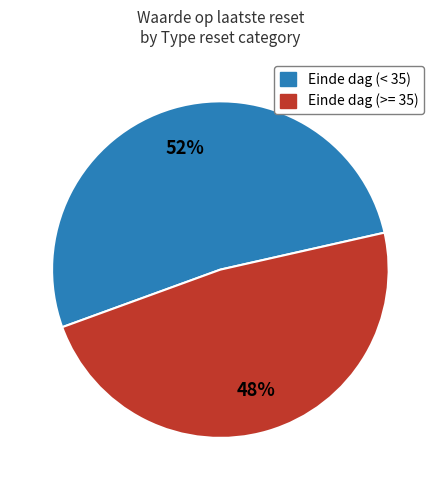

Rank the categories by value from lowest to highest.

Einde dag (>= 35), Einde dag (< 35)